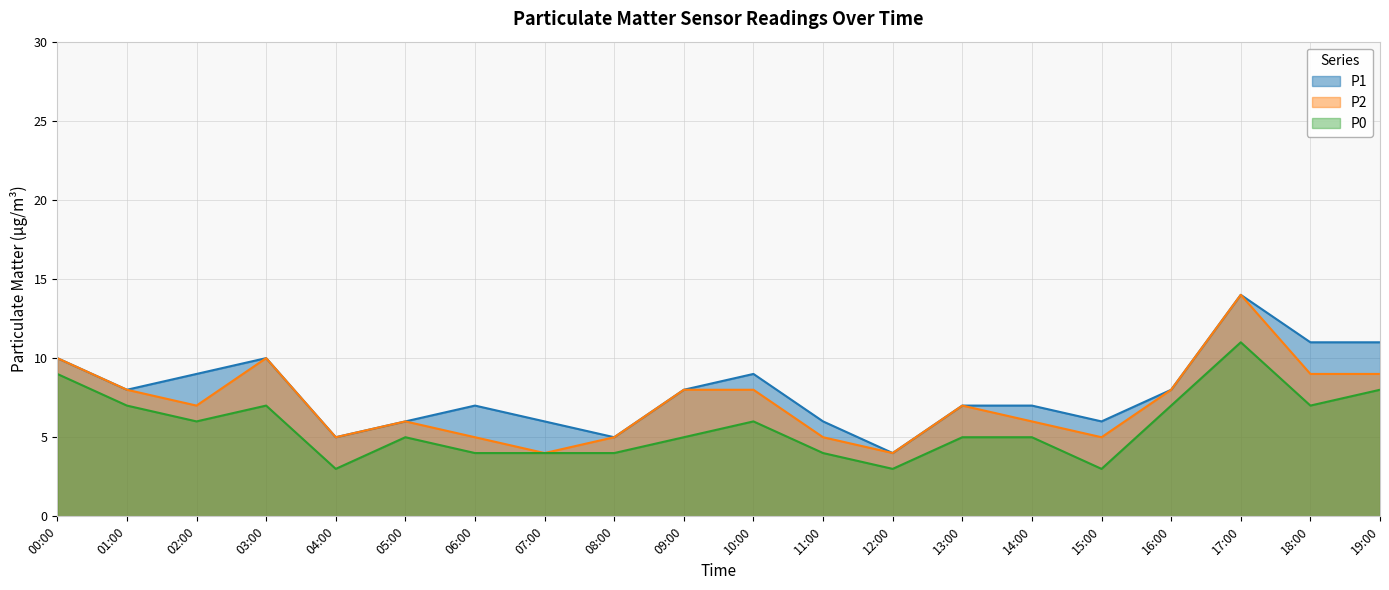

True or false: P1 has more than 1 points higher than both neighbors.

True